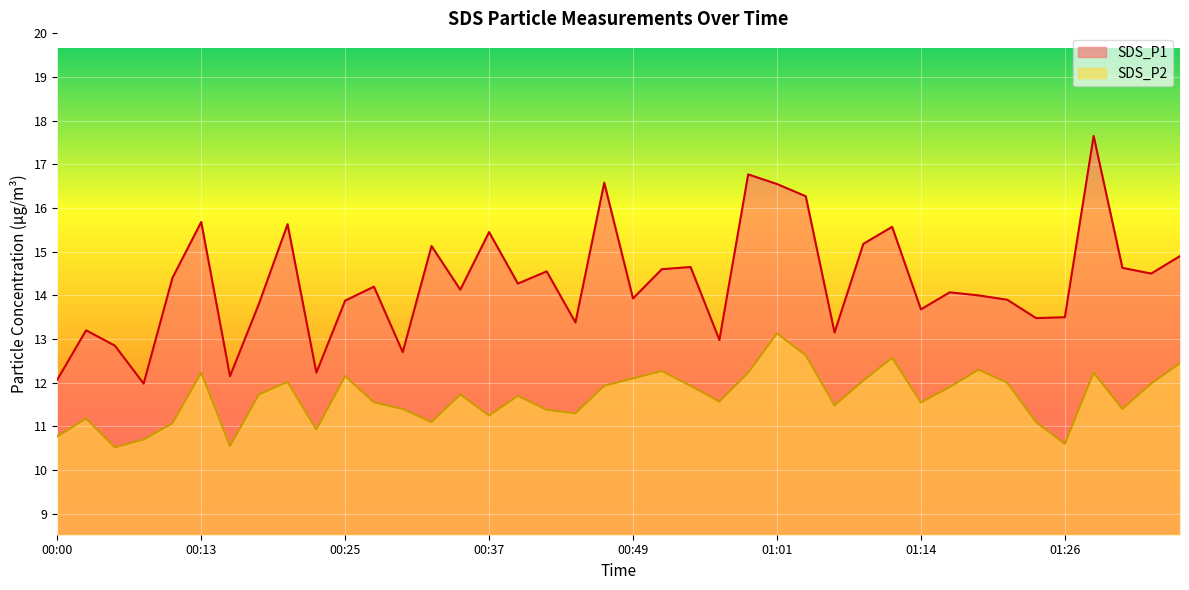

What is the difference between the SDS_P2 values at 00:25 and 00:03?

1.0